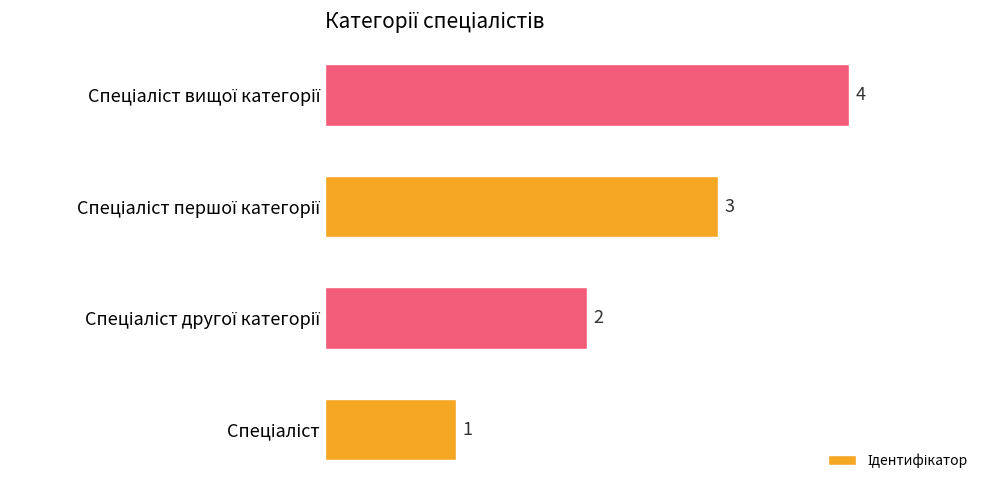

Does the chart contain any negative values?

No